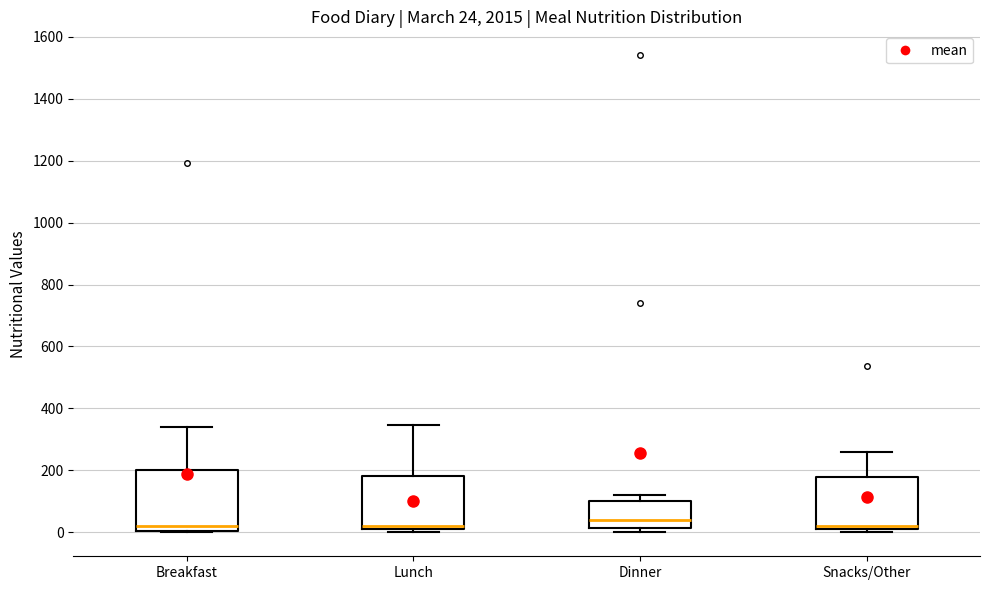

Comparing the boxes themselves (not the whiskers), which one is the tallest?

Breakfast